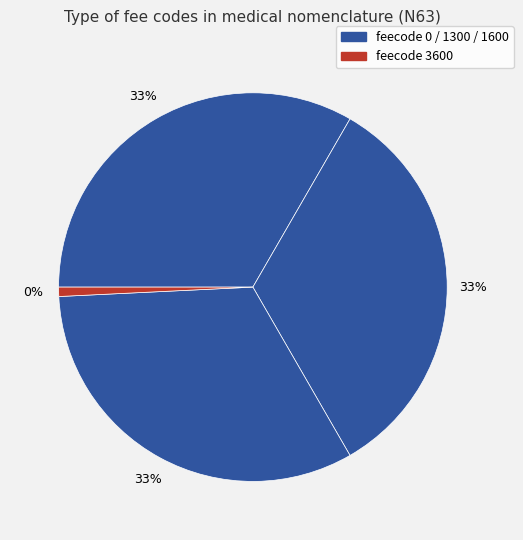

Does 1600 represent more than half of the total?

No